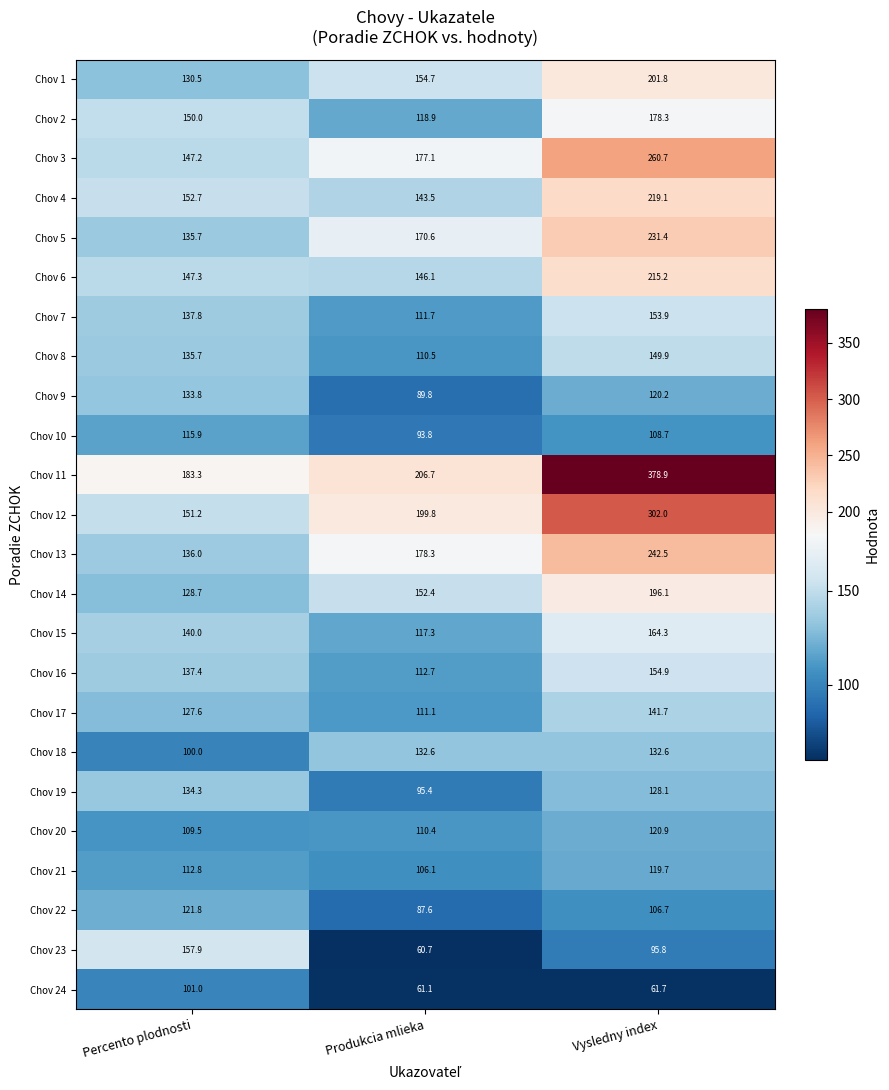

List the series in order of their peak value, lowest first.

Chov 24, Chov 10, Chov 21, Chov 20, Chov 22, Chov 18, Chov 9, Chov 19, Chov 17, Chov 8, Chov 7, Chov 16, Chov 23, Chov 15, Chov 2, Chov 14, Chov 1, Chov 6, Chov 4, Chov 5, Chov 13, Chov 3, Chov 12, Chov 11